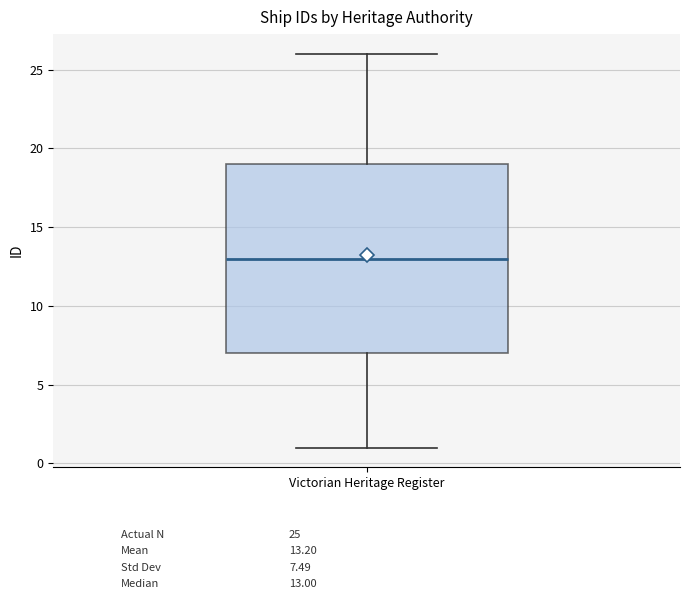

Read this box plot against the y-axis: the position of the median line, the range covered by the box, and the ends of both whiskers. The values are not printed on the chart, so give them approximately, as read against the axis.

median 13, box 7 to 19, whiskers 1 to 26